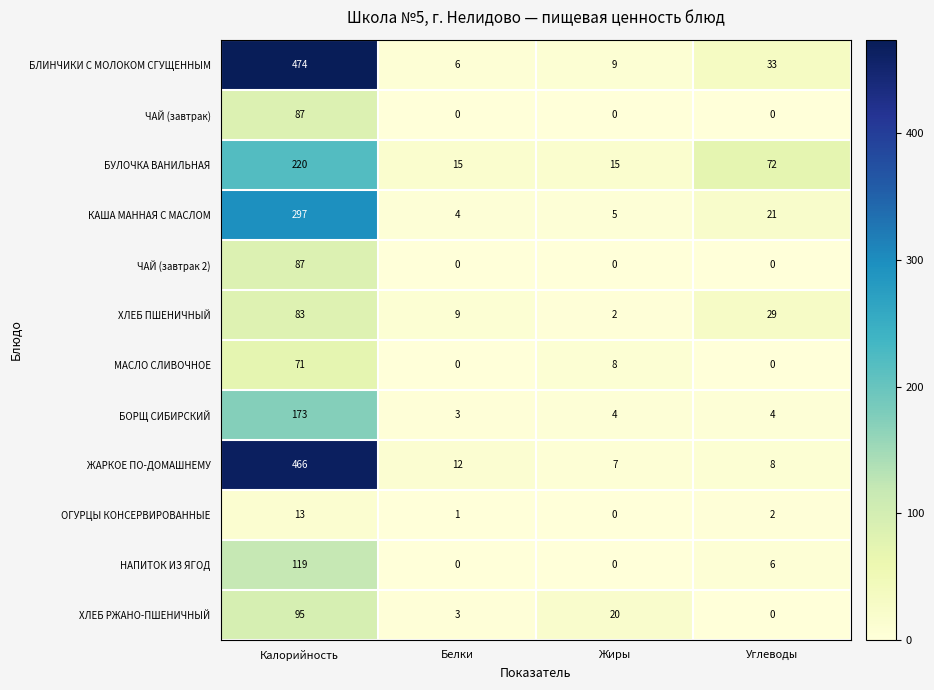

What is the maximum value shown in the chart?

474